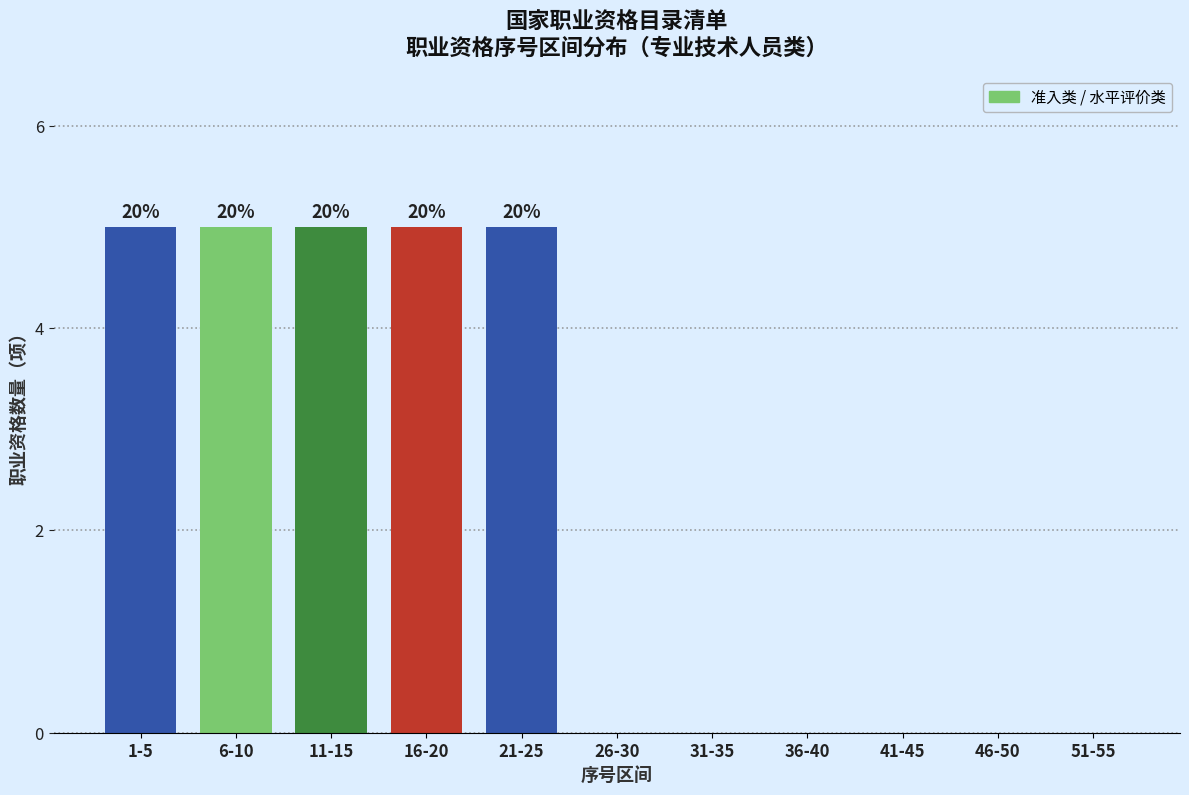

Reading left to right, extract all data points from this chart.

1-5=5	6-10=5	11-15=5	16-20=5	21-25=5	26-30=0	31-35=0	36-40=0	41-45=0	46-50=0	51-55=0